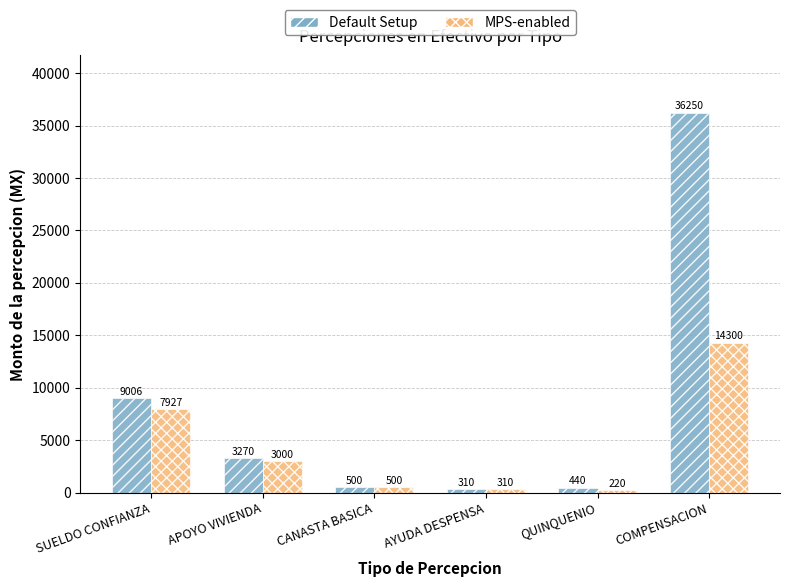

Are the bars horizontal?

No